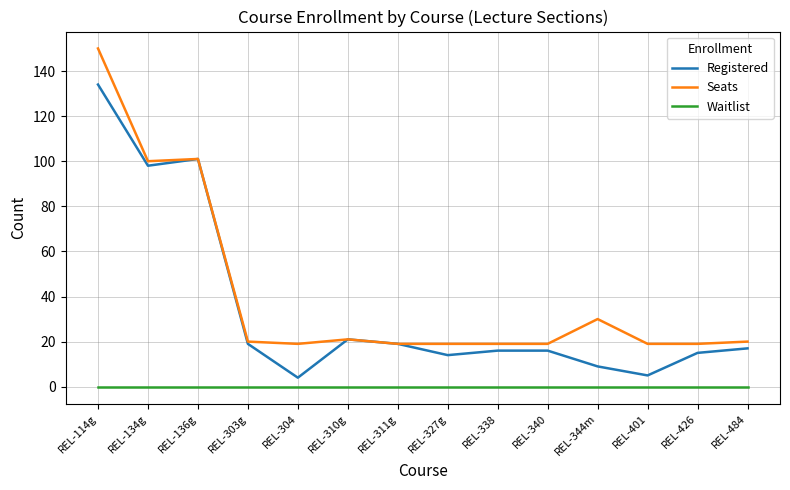

Is this an area chart (filled region under the line)?

No